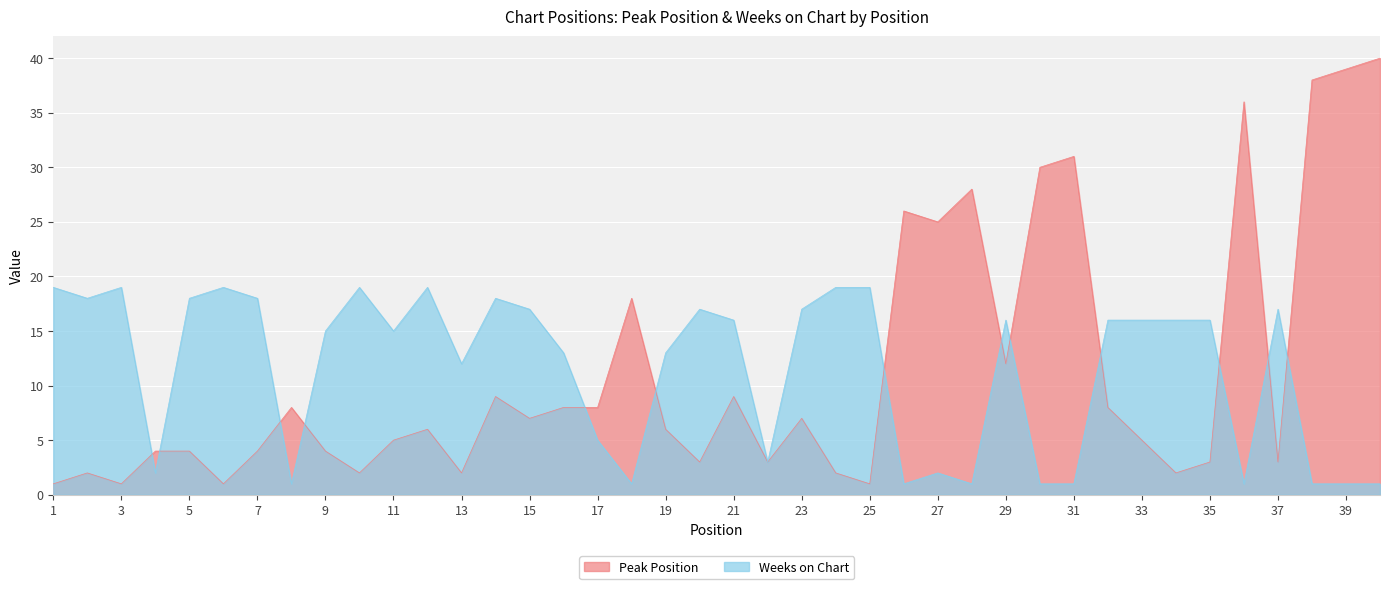

Which category has the lowest value in the Peak Position series?

1